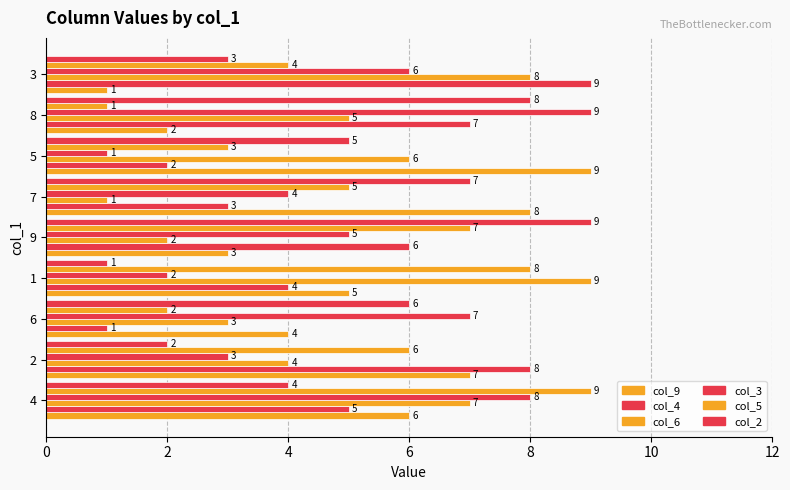

Which series has the largest total across all categories?

col_9